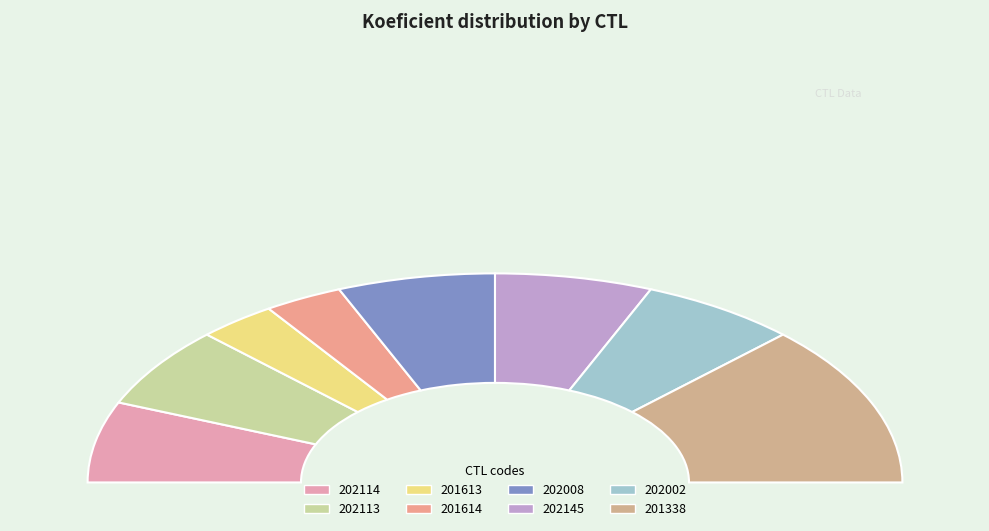

How many segments does this pie chart have?

8